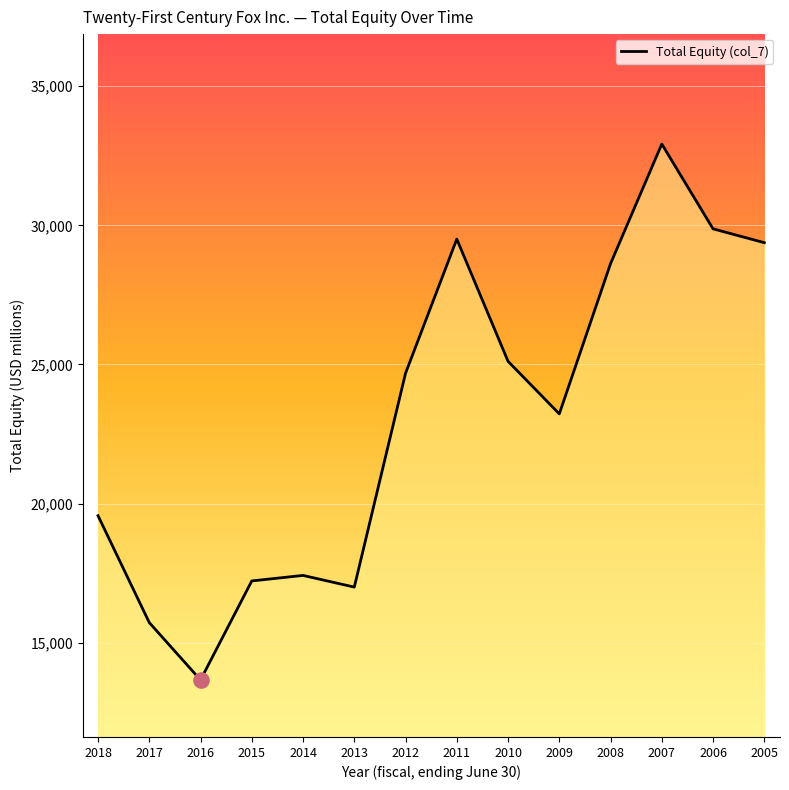

What is the ratio of the value at 2013 to the value at 2006?

0.6